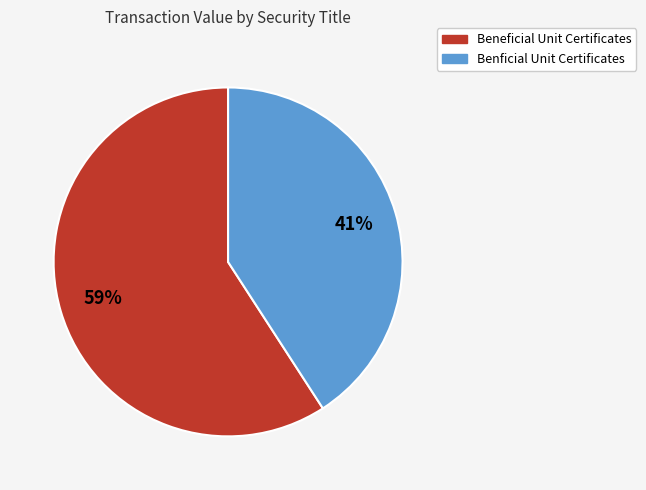

To the nearest percent, what is the average slice percentage?

50%